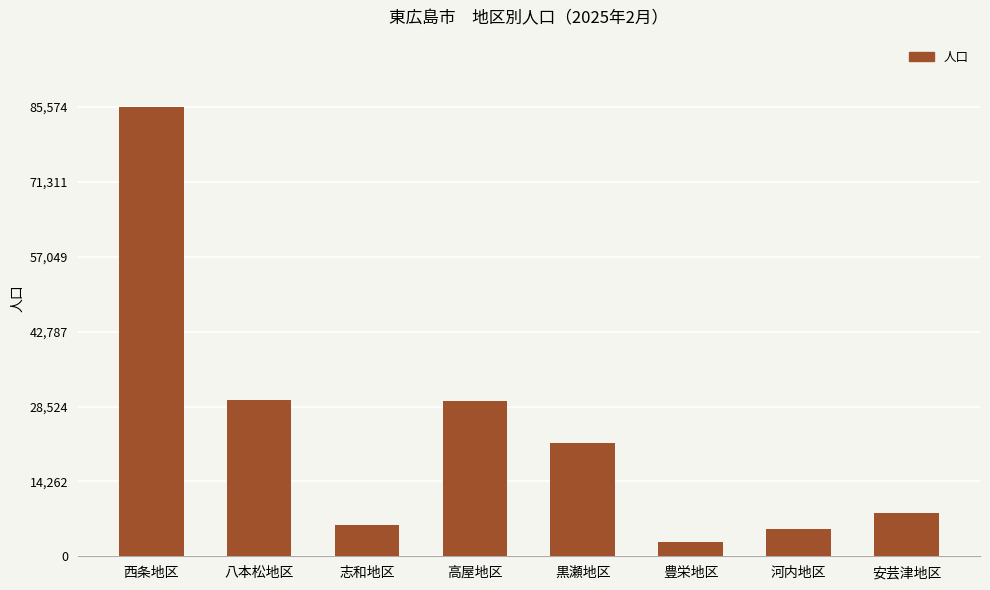

Does the chart contain any negative values?

No